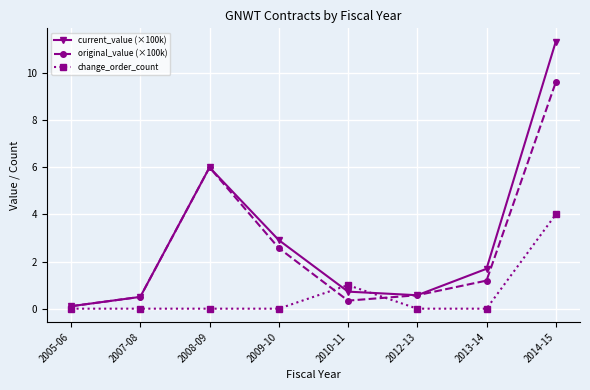

What is the approximate value of original_value (×100k) at 2005-06?

0.1